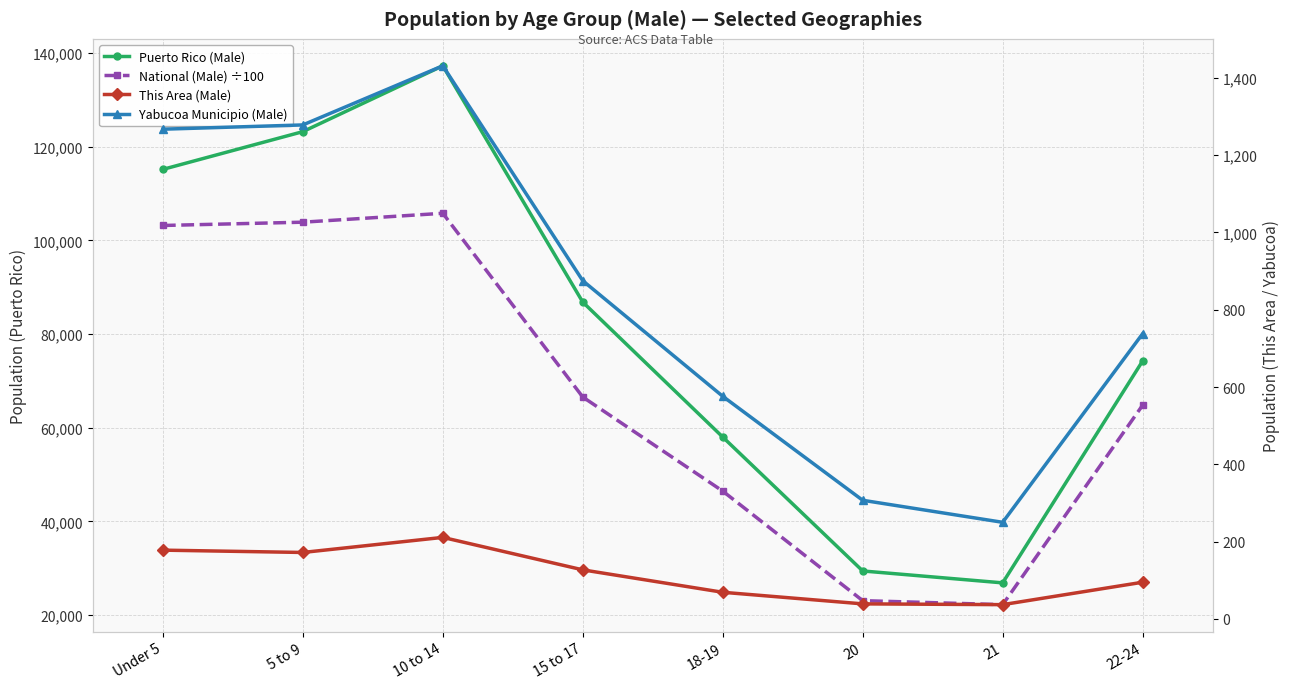

What is the maximum value for Puerto Rico (Male)?

137289.0